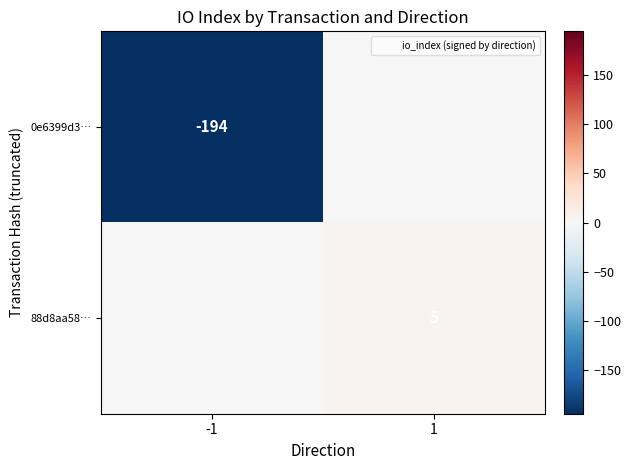

The value of 0e6399d3… at -1 is -194. True or false?

True